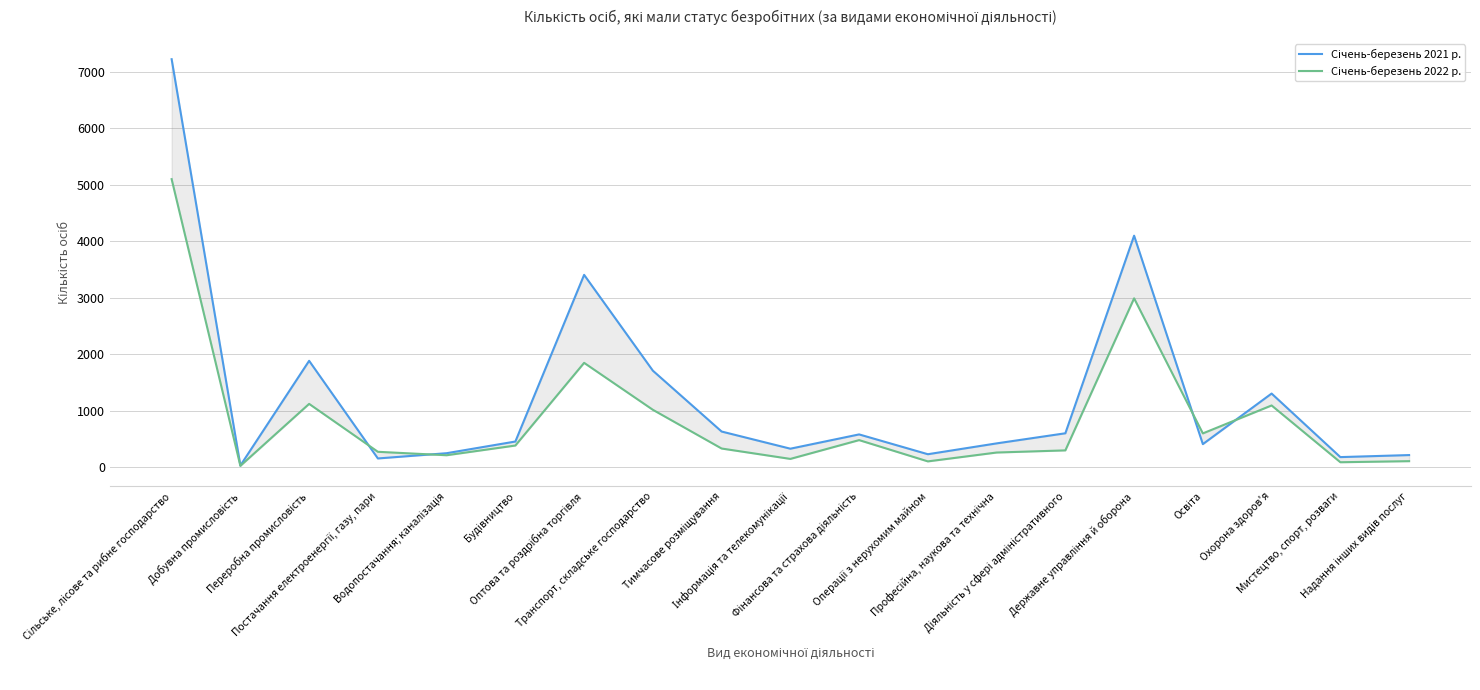

How many data points does each series have?

19